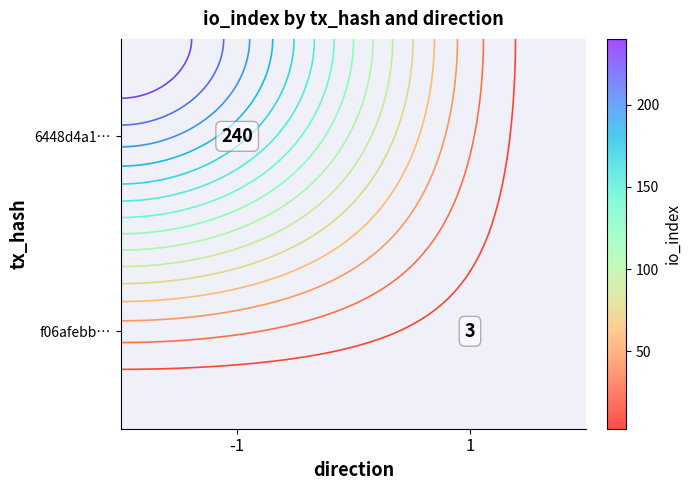

List the series in order of their overall mean, highest first.

6448d4a1…, f06afebb…